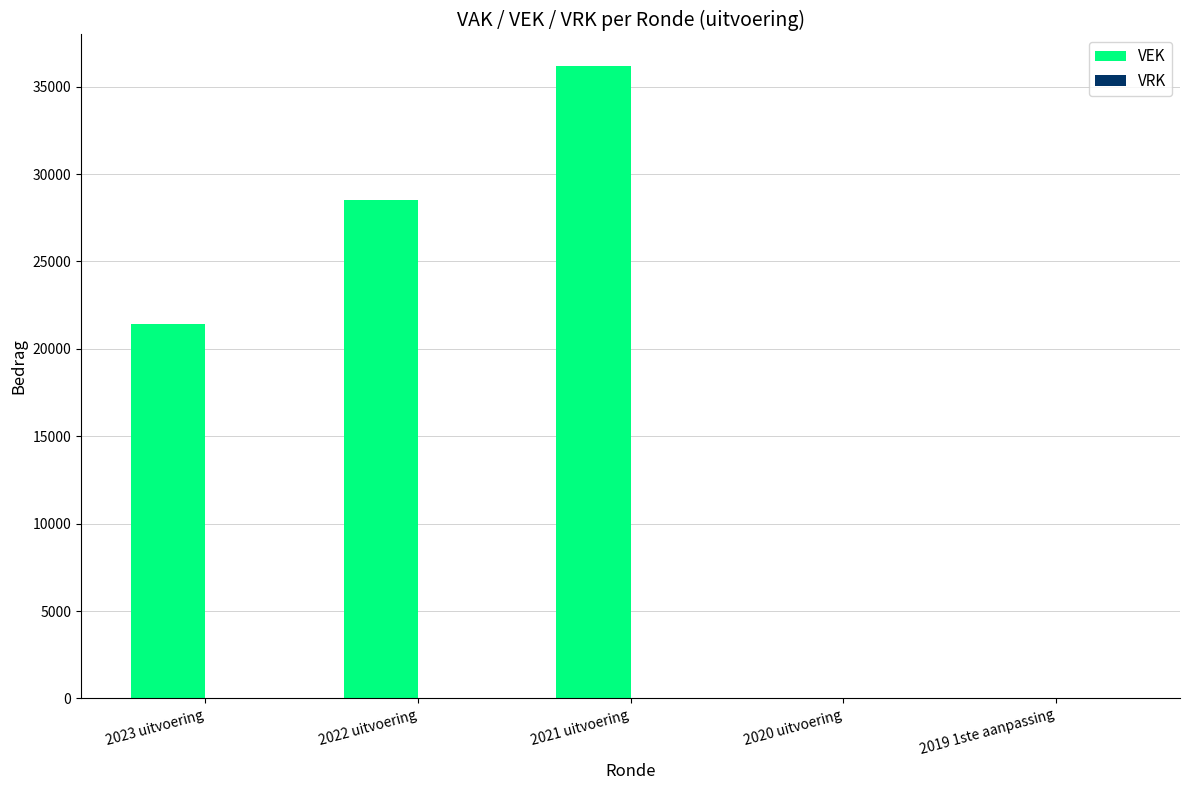

What is the change in value from 2023 uitvoering to 2022 uitvoering?

+7106